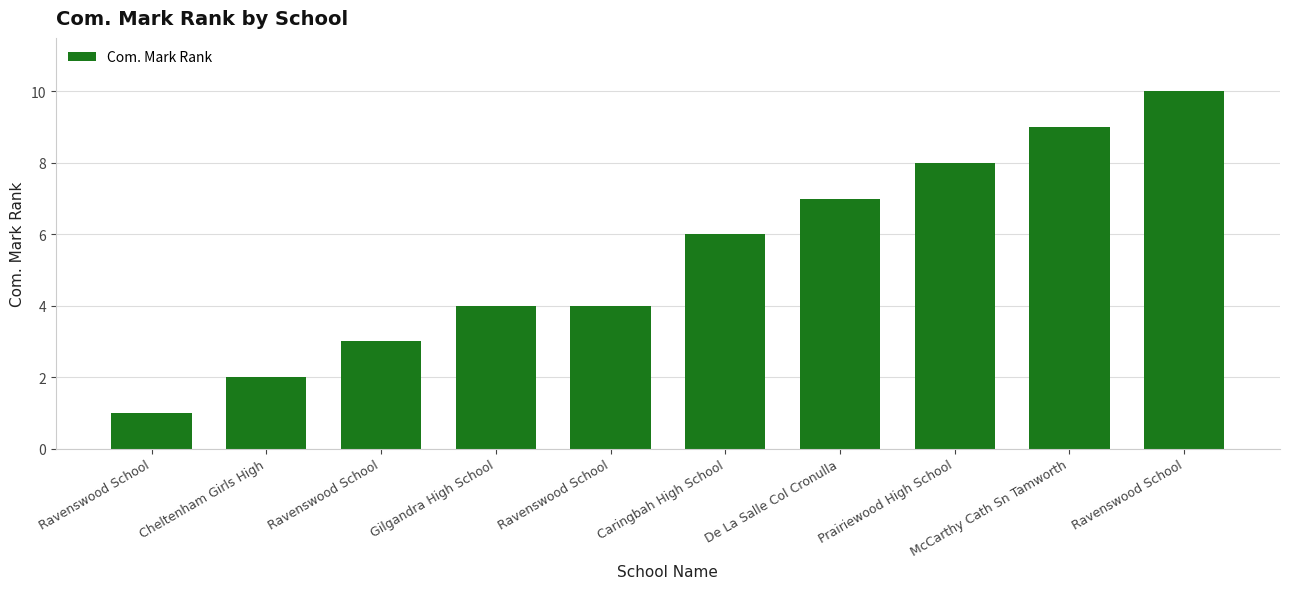

How many series are shown in this chart?

1